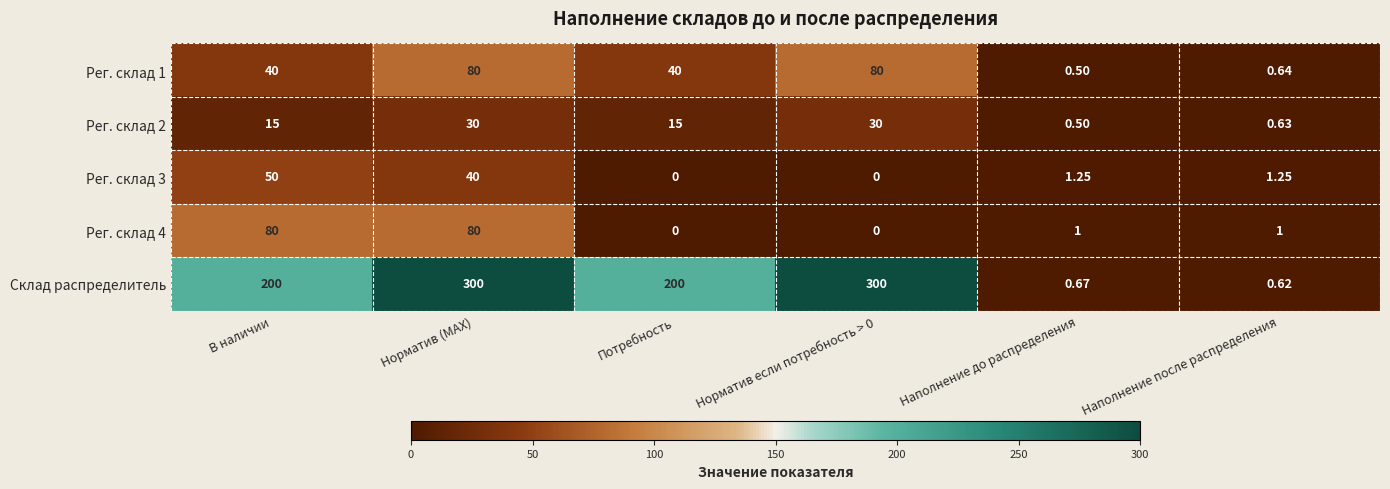

At which label does Рег. склад 2 reach its minimum?

Наполнение до распределения